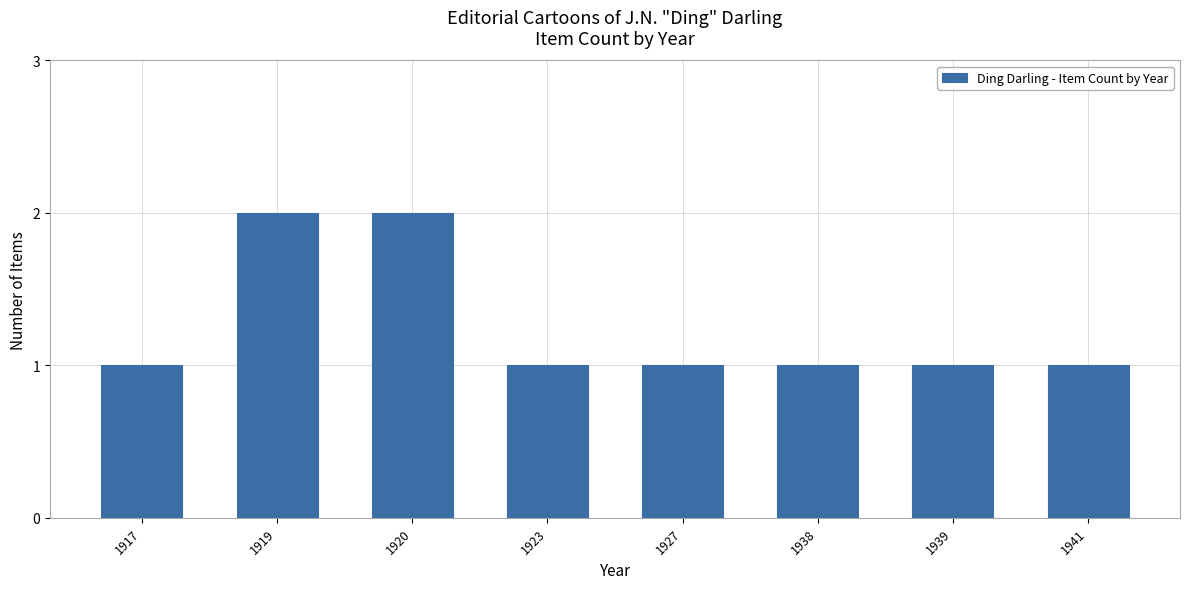

How many bars are there in total?

8